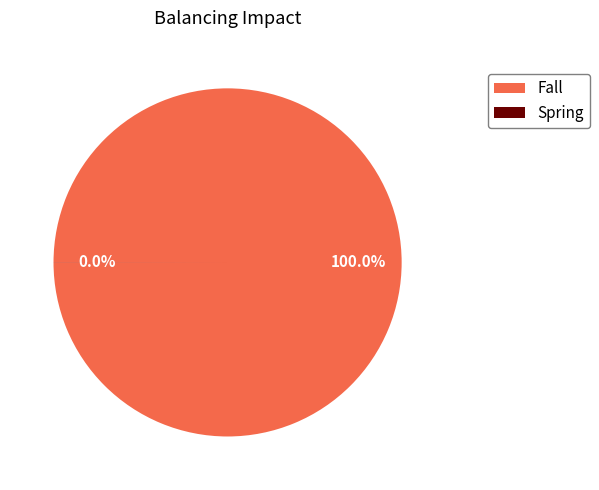

To the nearest percent, what is the difference between the largest and smallest slice percentages?

100%